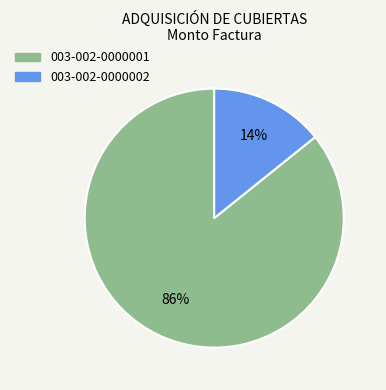

What is the smallest slice in the pie chart?

003-002-0000002